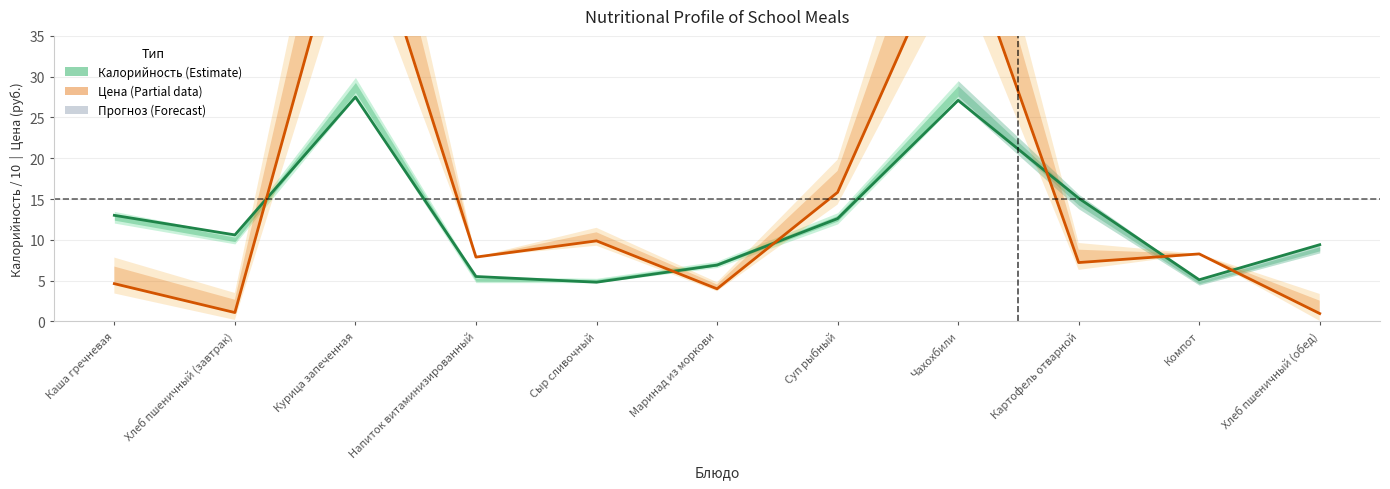

What is the sum of all Цена (среднее) values?

163.2